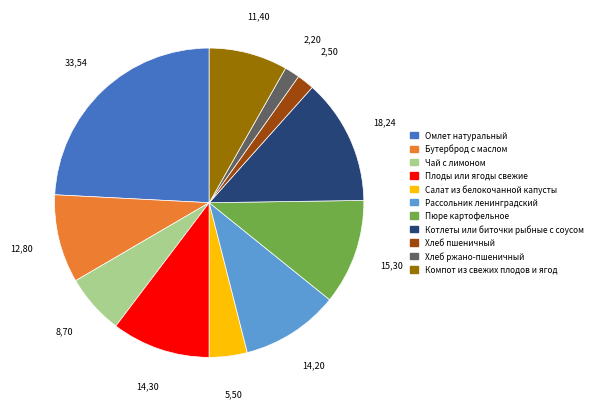

Is it true that Хлеб пшеничный is 15% of the pie?

False